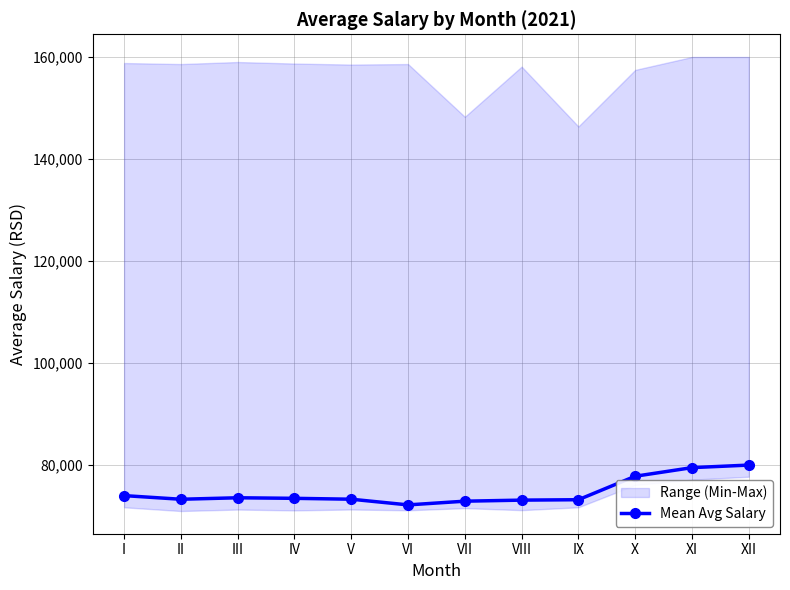

Reading left to right, what are all the values shown in this chart?

74015.6	73300.4	73593.0	73482.5	73310.6	72195.7	72923.3	73129.9	73211.4	77811.6	79500.0	80000.0